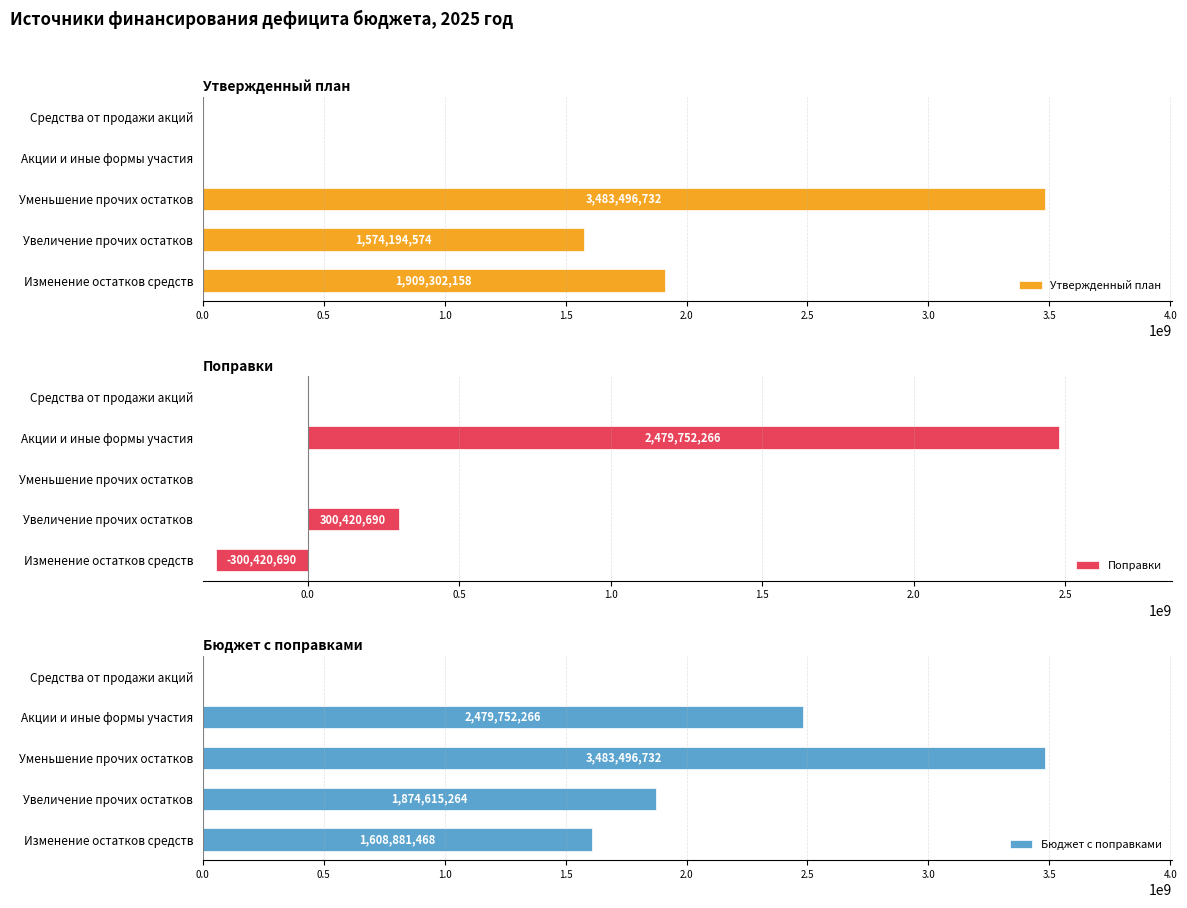

The value of Утвержденный план at Акции и иные формы участия is 0. True or false?

True